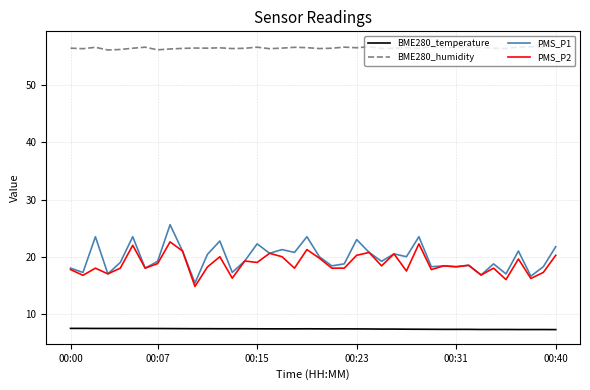

What are all the series names shown in the legend?

BME280_temperature, BME280_humidity, PMS_P1, PMS_P2